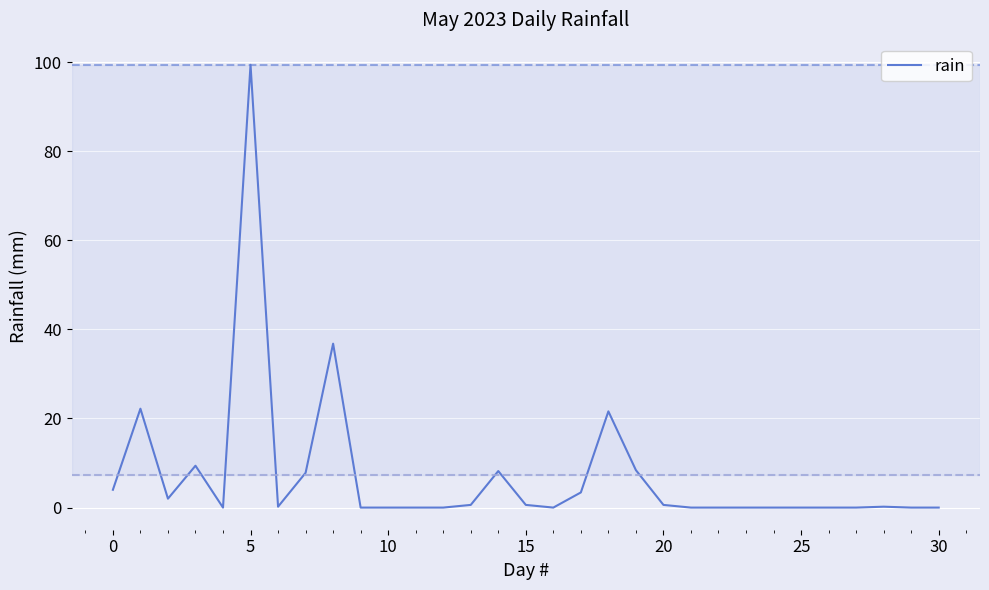

What is the greatest value displayed?

99.4